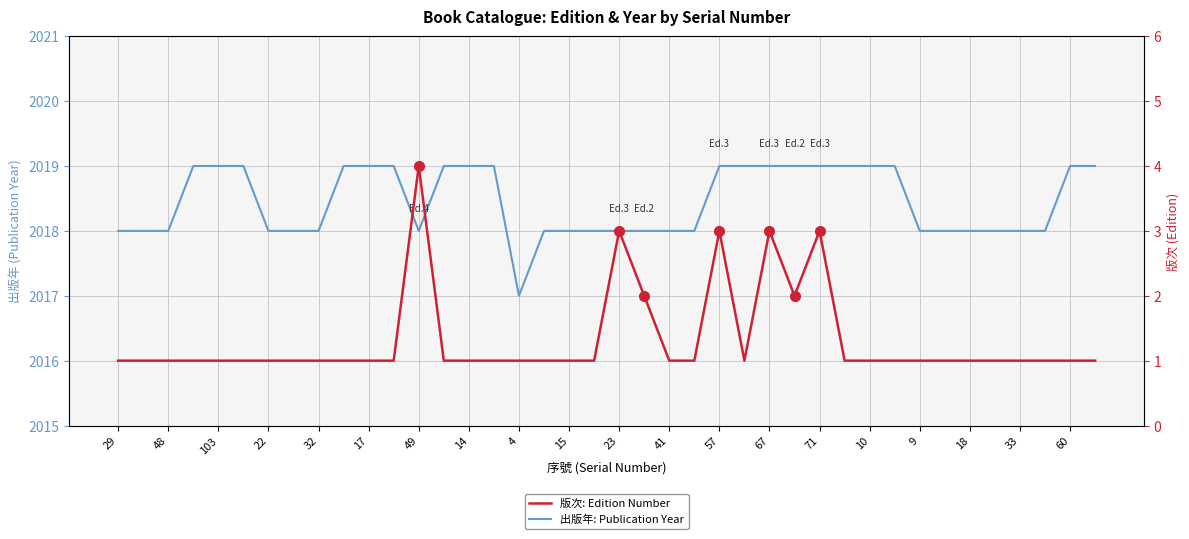

In 出版年: Publication Year, how many points are lower than both neighbors (excluding endpoints)?

2